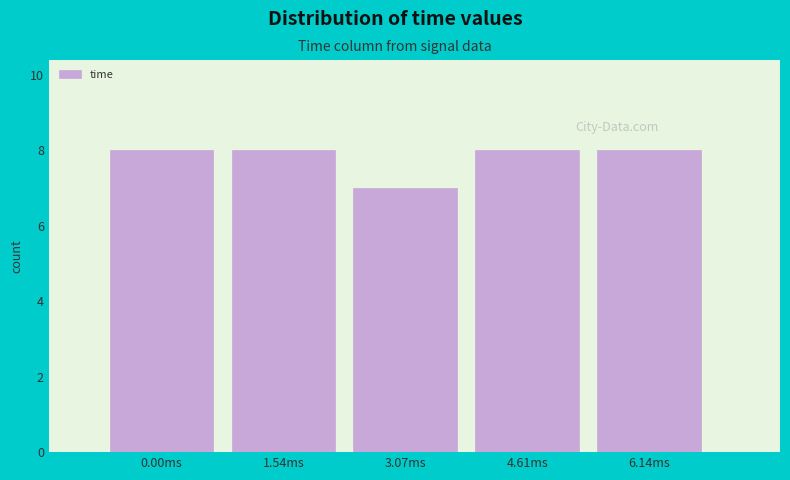

Reading right to left, transcribe all the data shown in this chart.

6.14ms=8	4.61ms=8	3.07ms=7	1.54ms=8	0.00ms=8